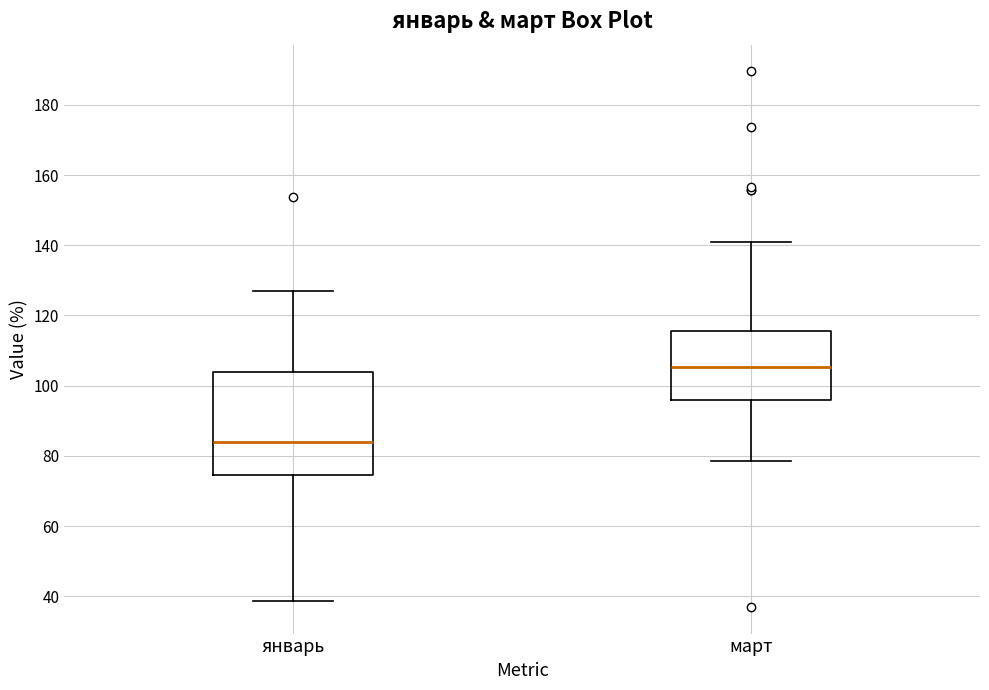

Which box is the tallest, from its lower edge to its upper edge?

январь